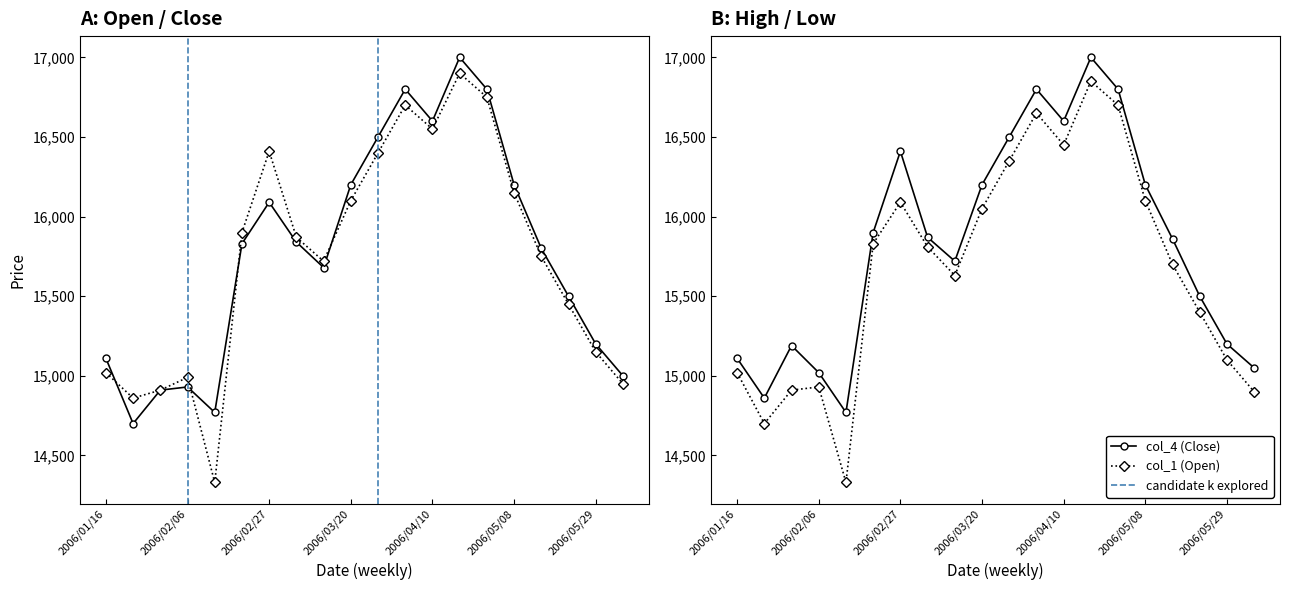

True or false: col_2 (High) and col_4 (Close) cross at least once.

False